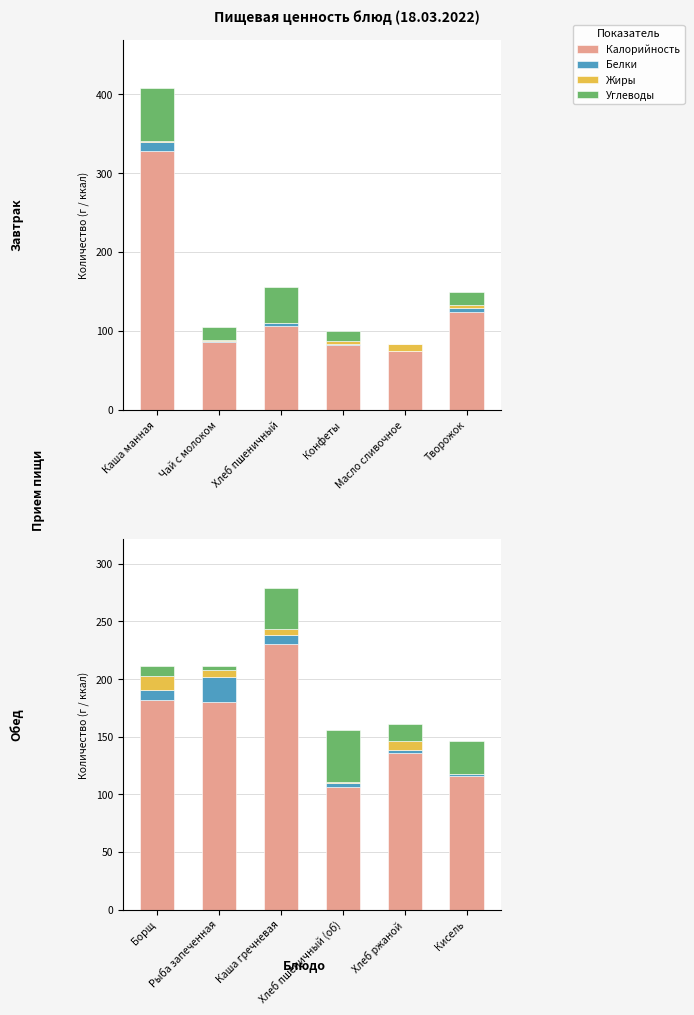

Which series has the largest range (max minus min)?

Калорийность